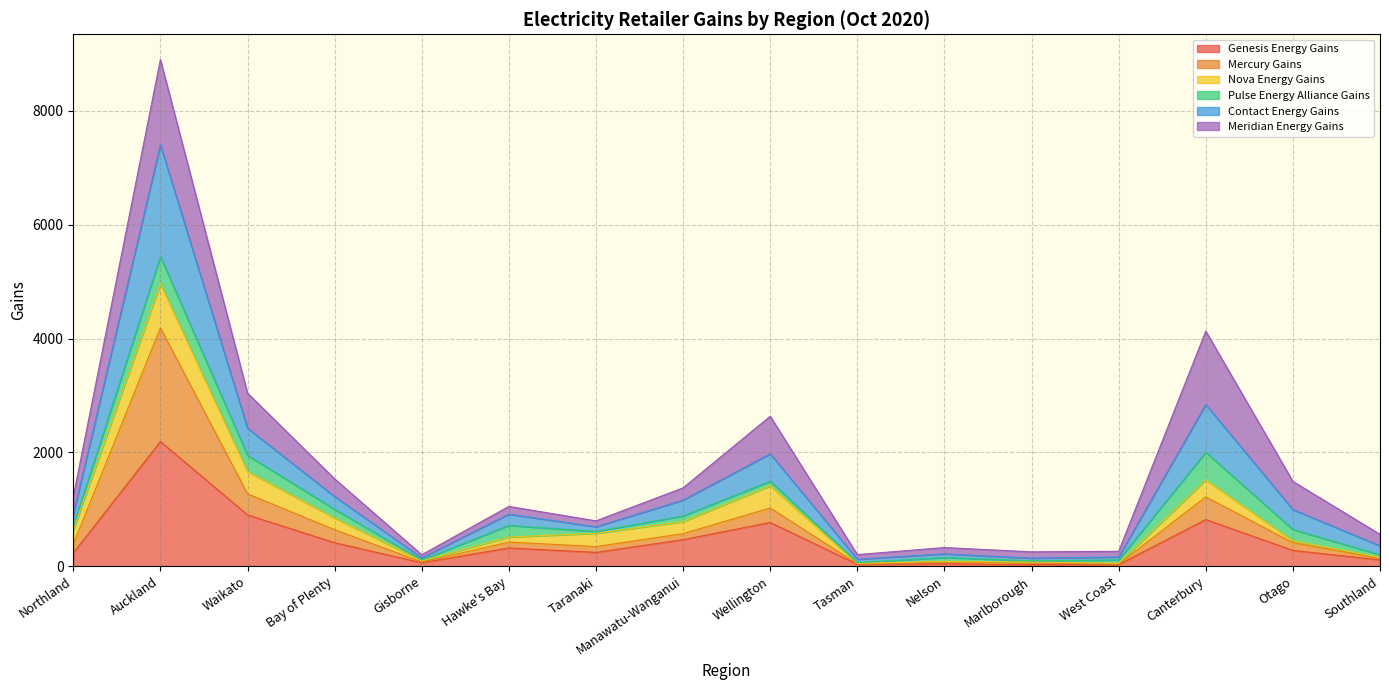

At how many categories does at least one series exceed 5638?

1